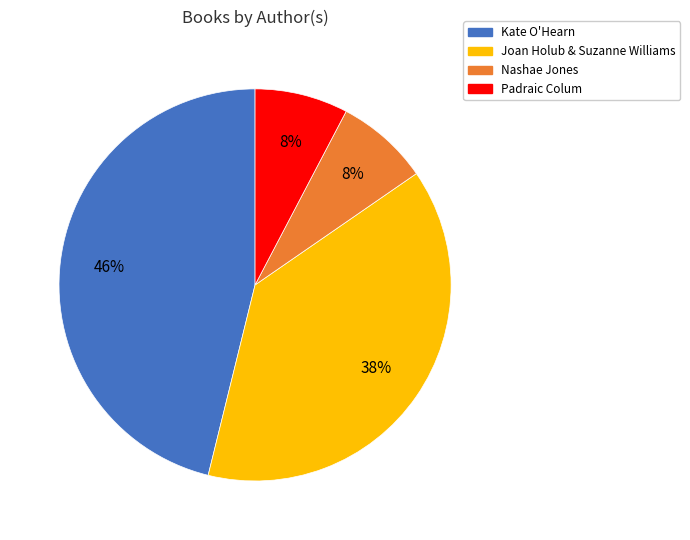

Which has a higher value, Joan Holub & Suzanne Williams or Kate O'Hearn?

Kate O'Hearn